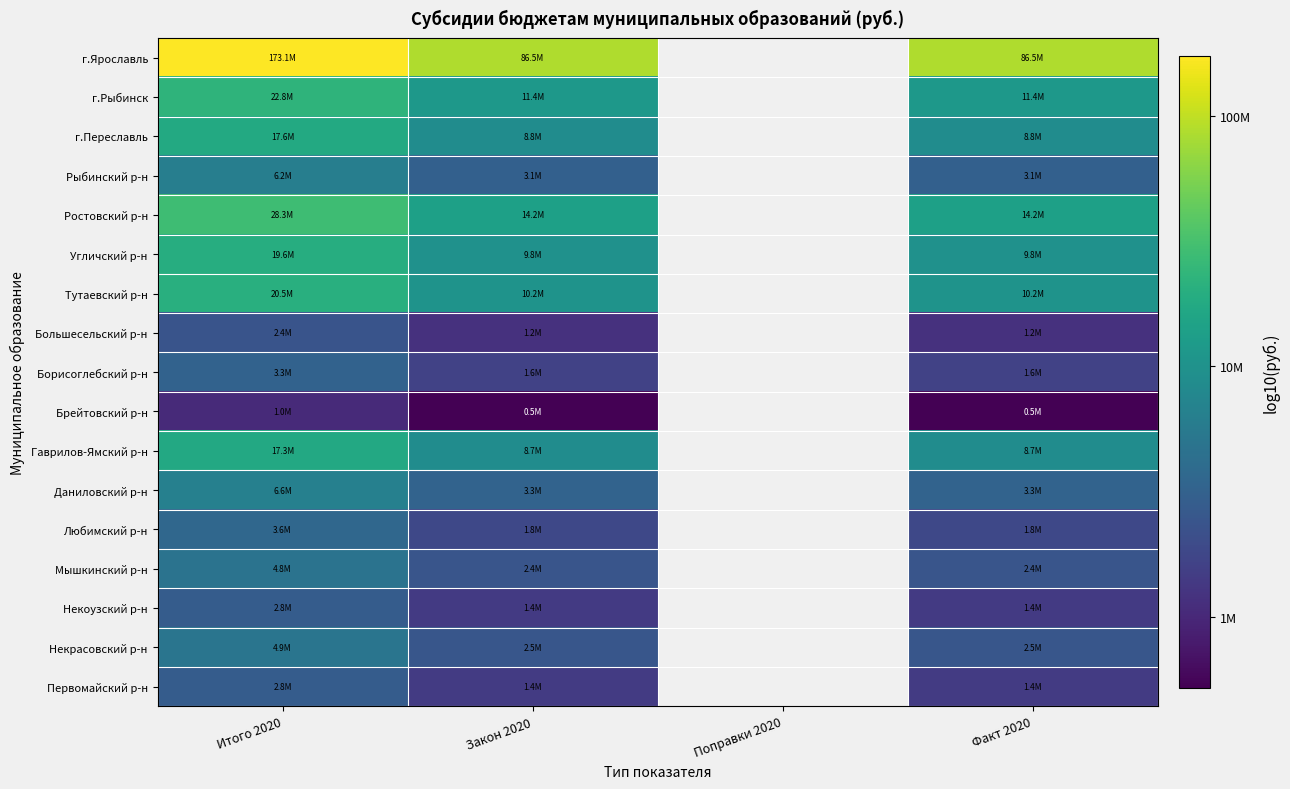

What is the smallest value displayed?

5.7